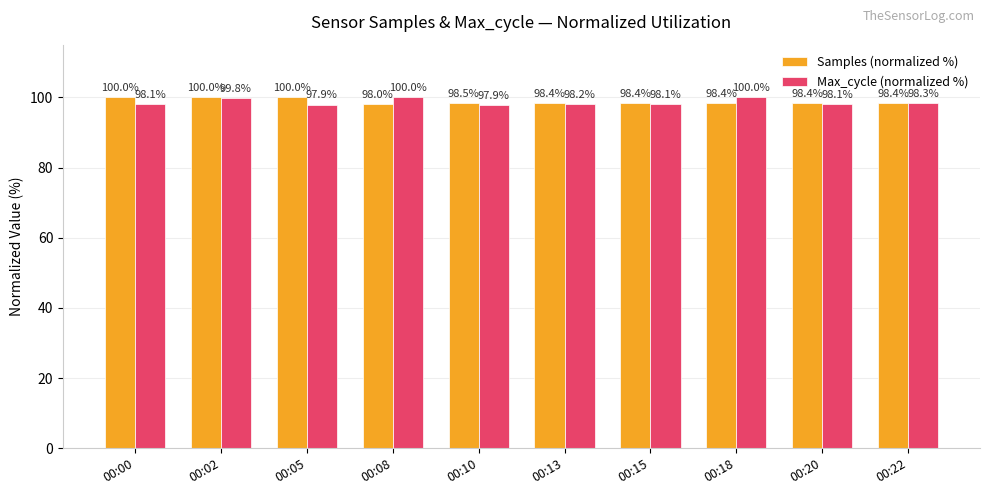

Is it true that Samples (normalized %) equals 65.2 at 00:18?

False